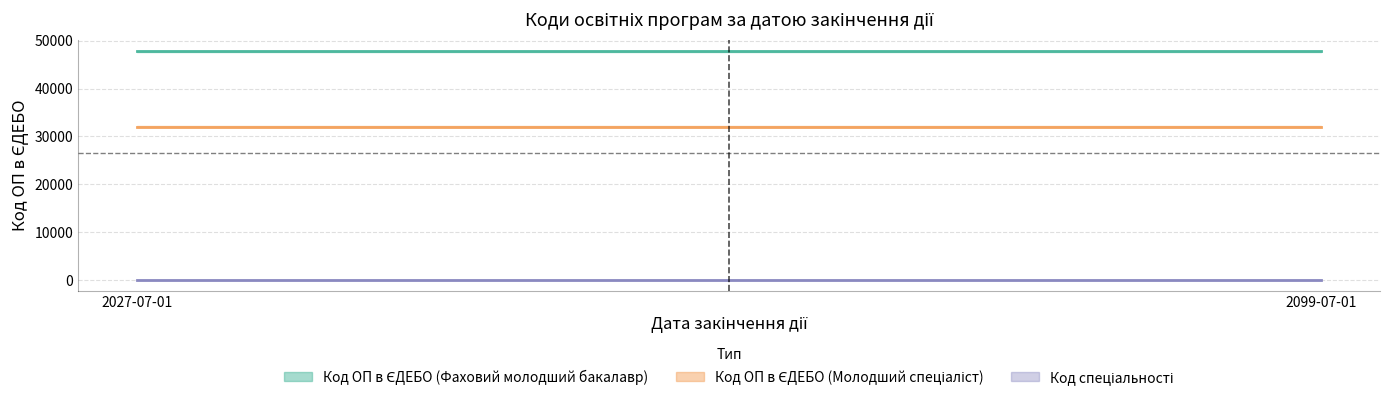

Does the chart have visible grid lines?

Yes